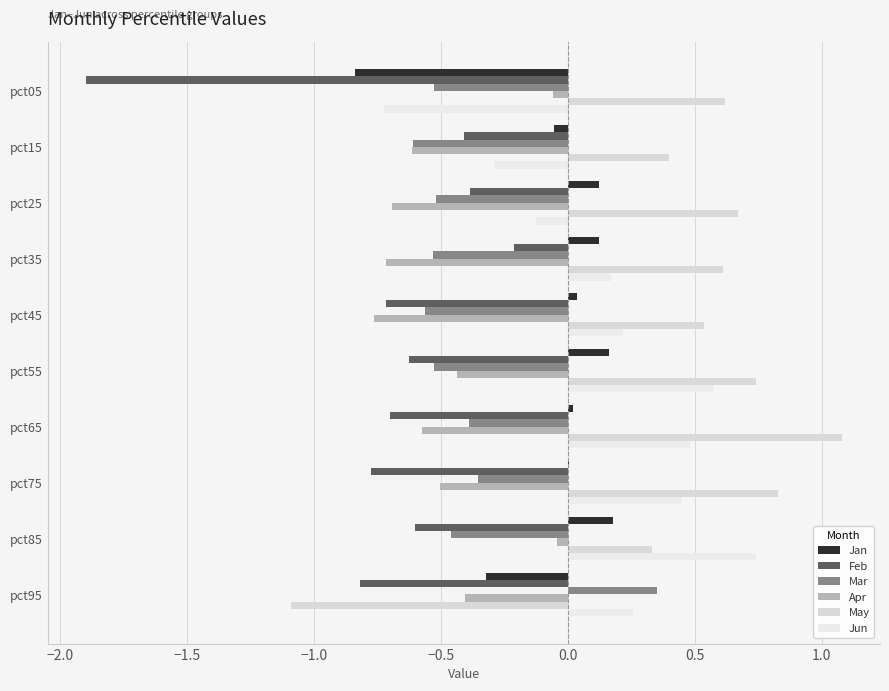

At how many categories does at least one series exceed -1?

10